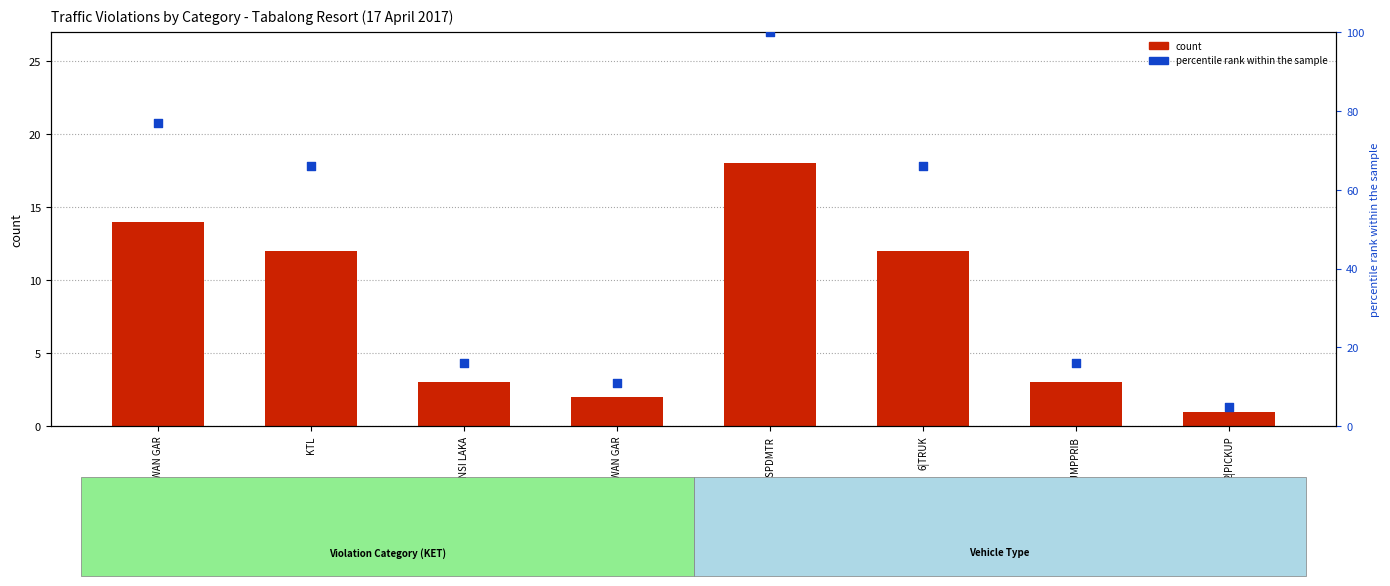

What are all the series names shown in the legend?

count, percentile rank within the sample